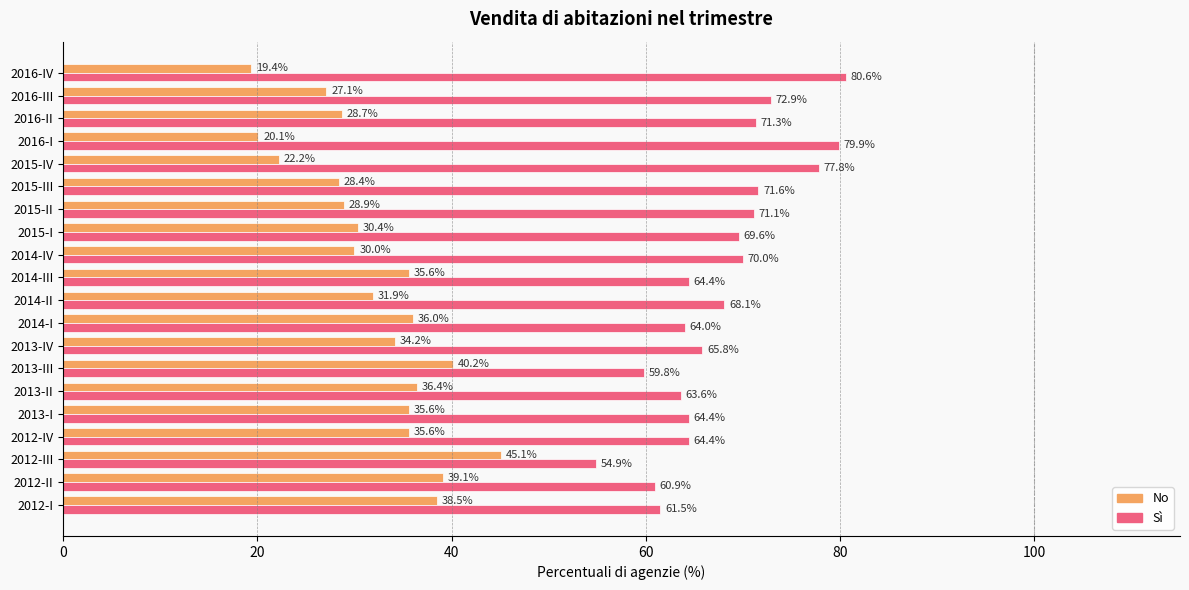

Read the Sì value at 2014-IV.

70.0